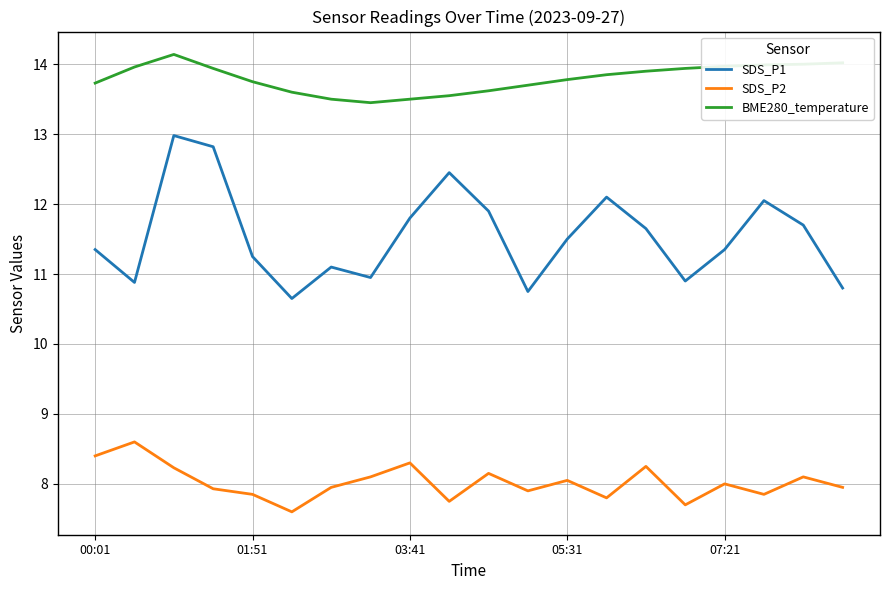

Which series has the largest total across all categories?

BME280_temperature